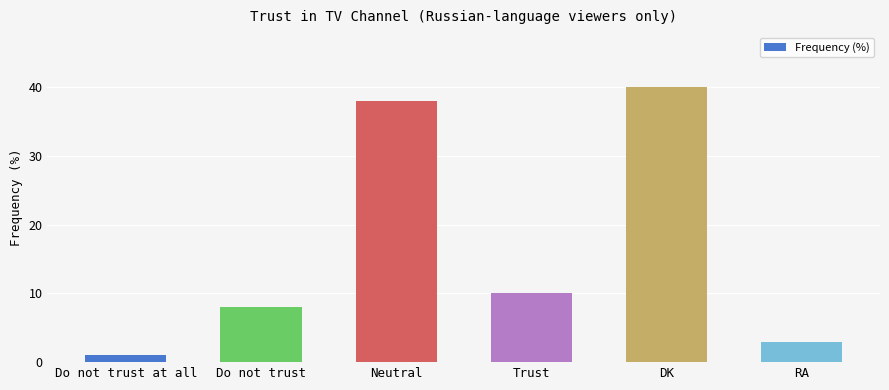

Which category has the lowest value across all series?

Do not trust at all